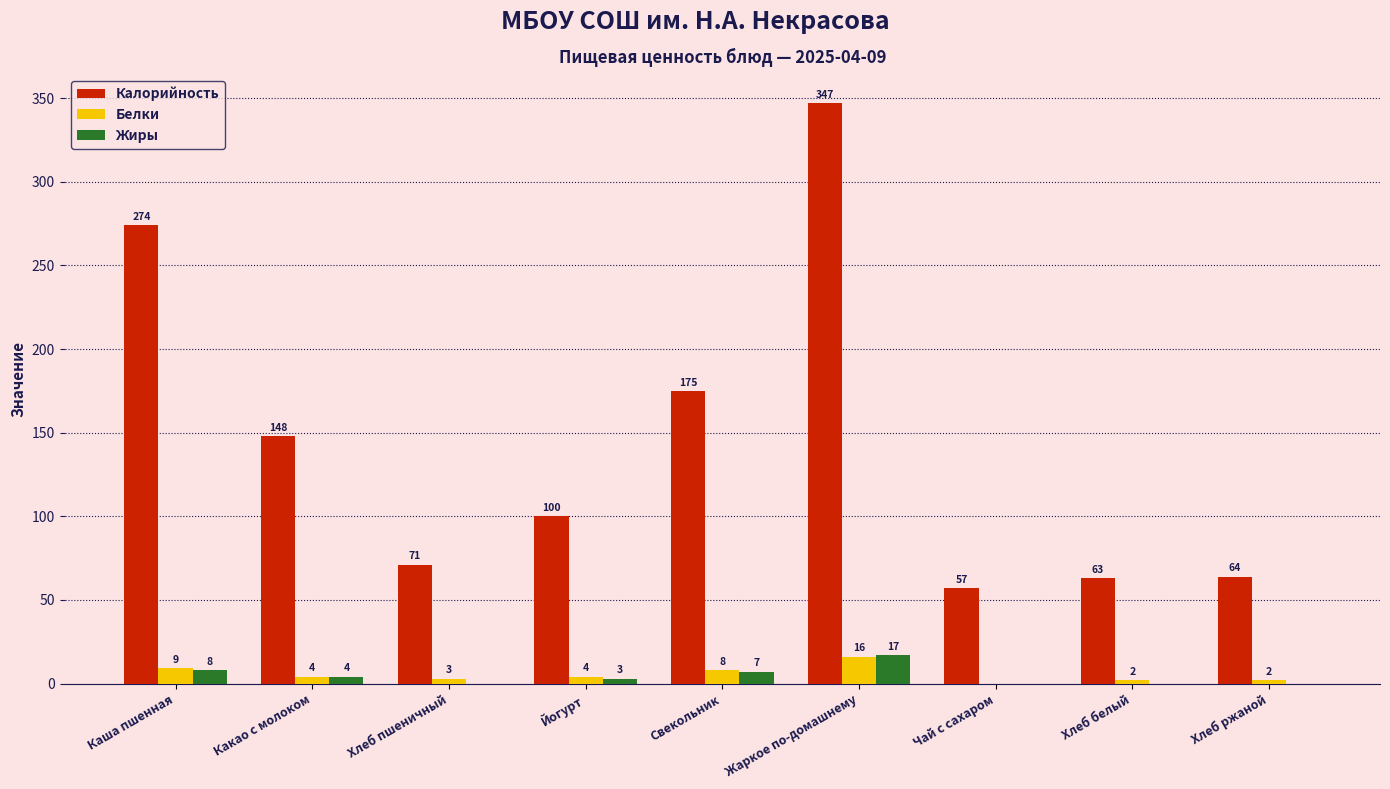

What is the difference between the Белки values at Йогурт and Свекольник?

4